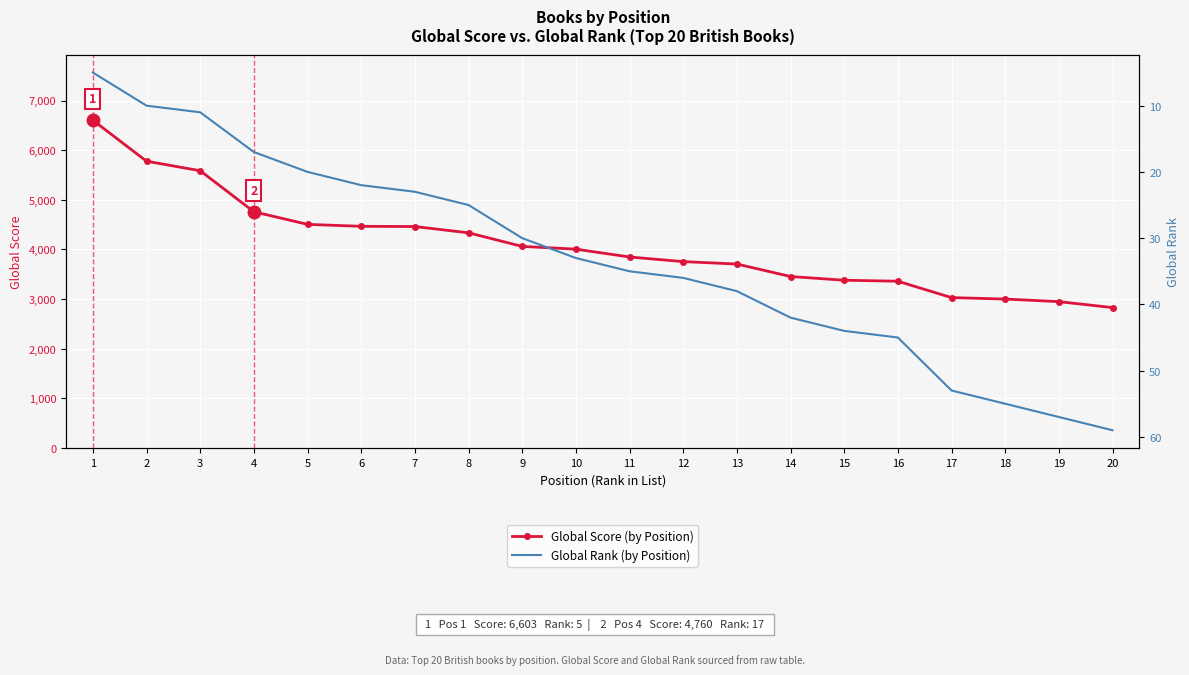

Rank the series by their maximum value, from lowest to highest.

Global Rank (by Position), Global Score (by Position)